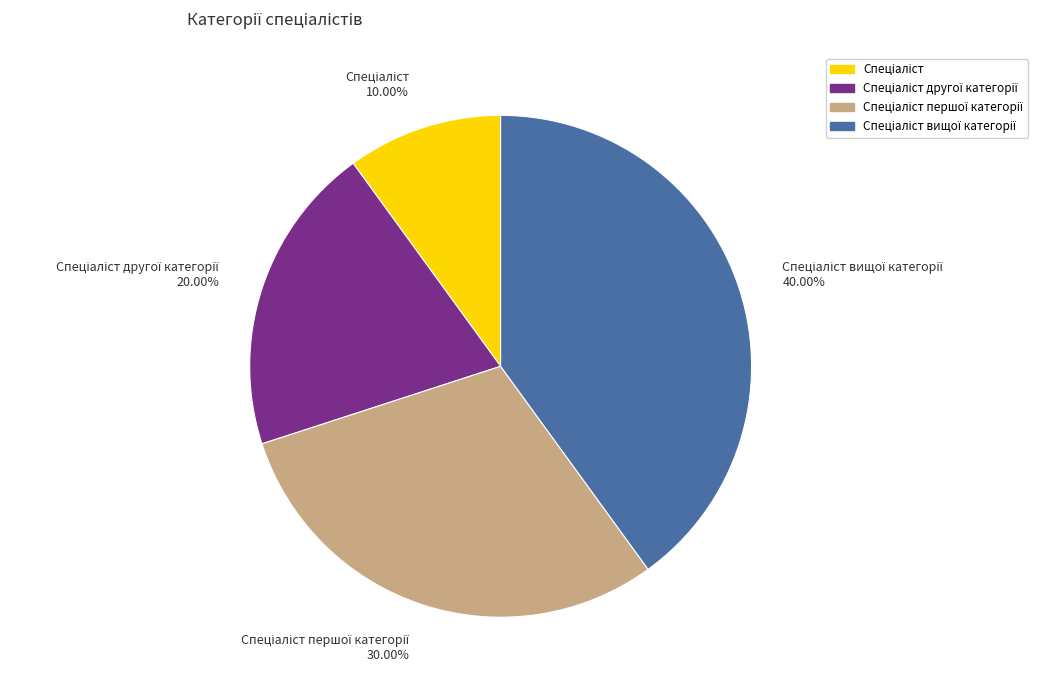

Is there a majority slice in this chart?

No